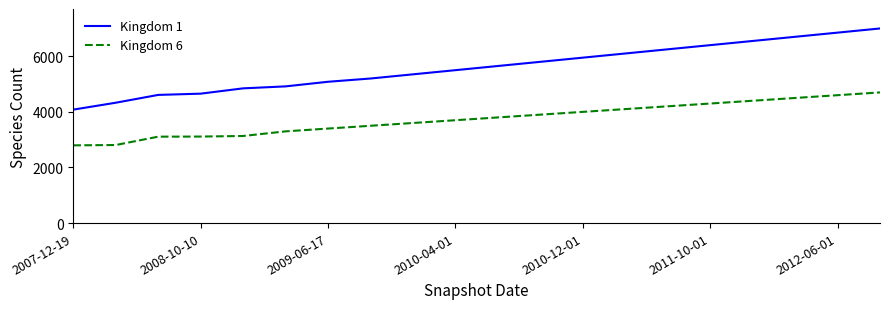

Is this an area chart (filled region under the line)?

No